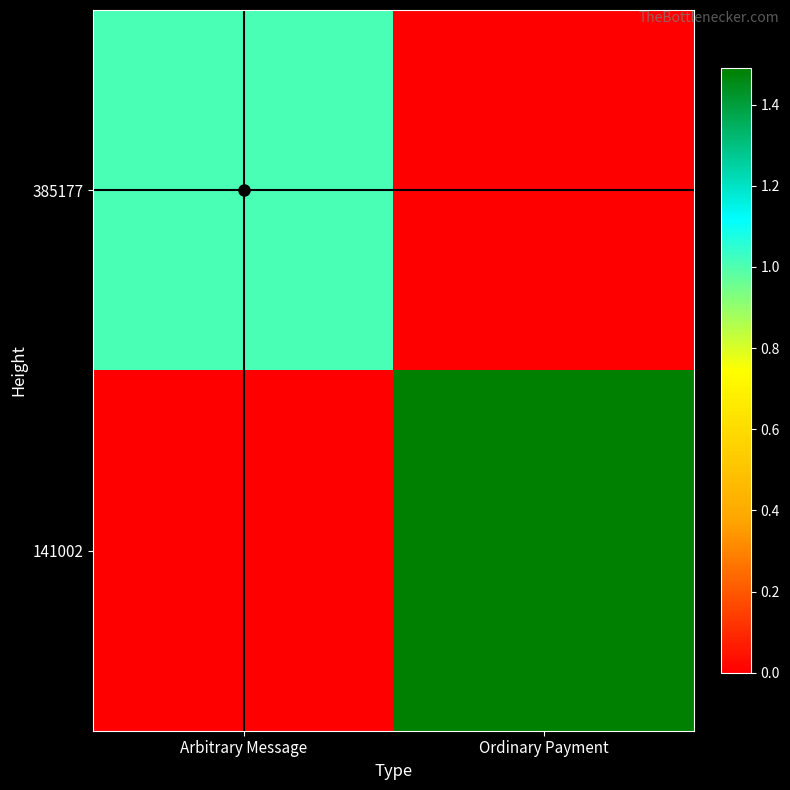

Reading left to right, transcribe all the data shown in this chart.

385177: Arbitrary Message=10077167080612880384	Ordinary Payment=0
141002: Arbitrary Message=0	Ordinary Payment=14904722411235137536